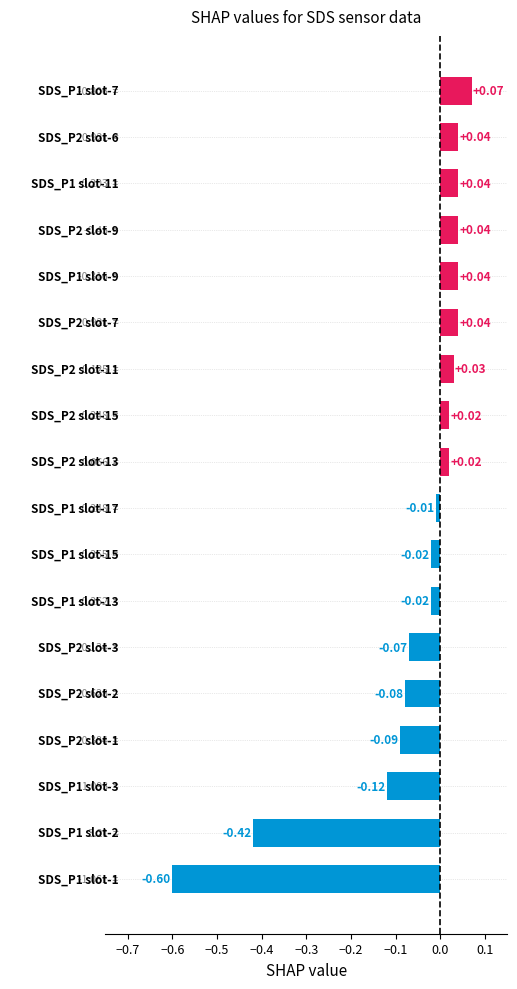

What is the difference between the second highest and minimum values?

0.6